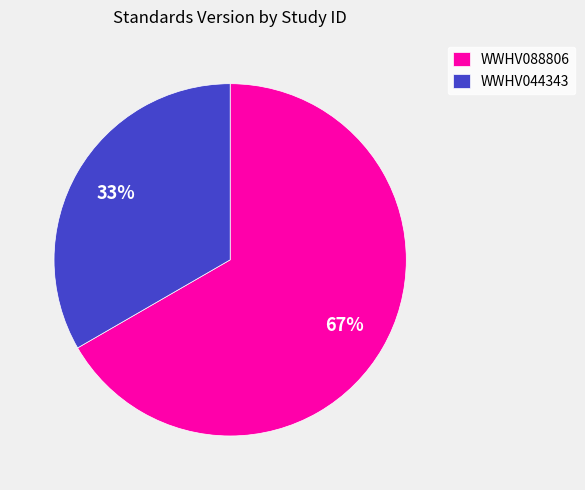

Which slice is the smallest?

WWHV044343